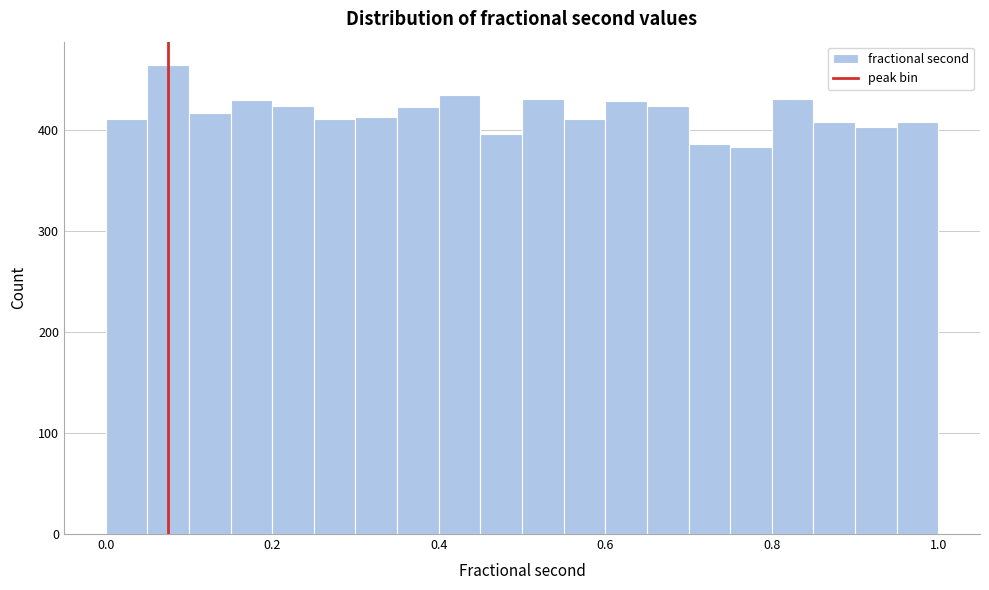

Around what value on the x-axis is the tallest bar? Give the approximate position of its centre, as read against the axis.

0.08